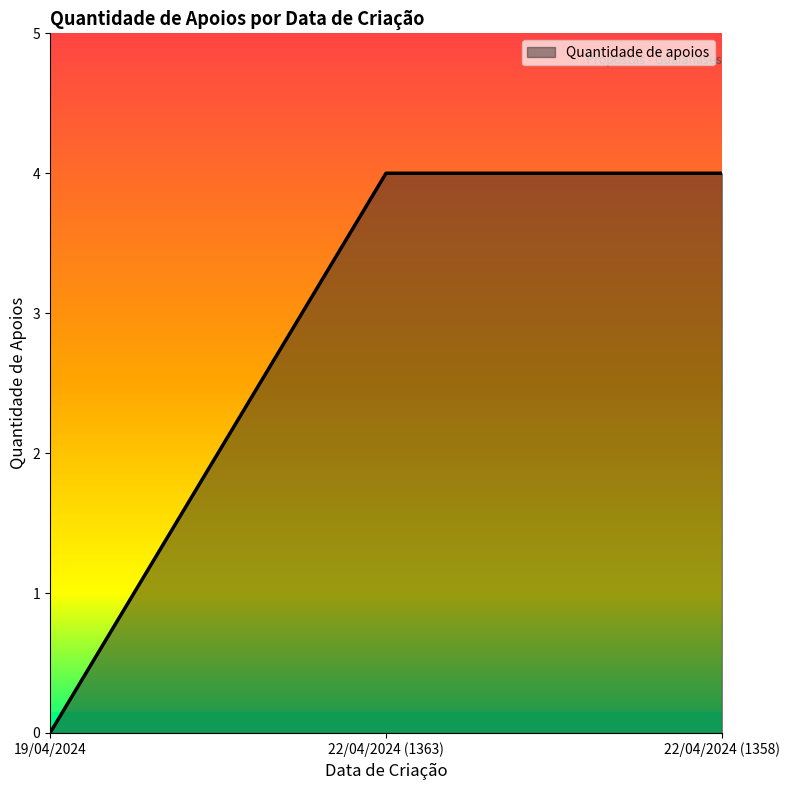

What is the sum of all values?

8